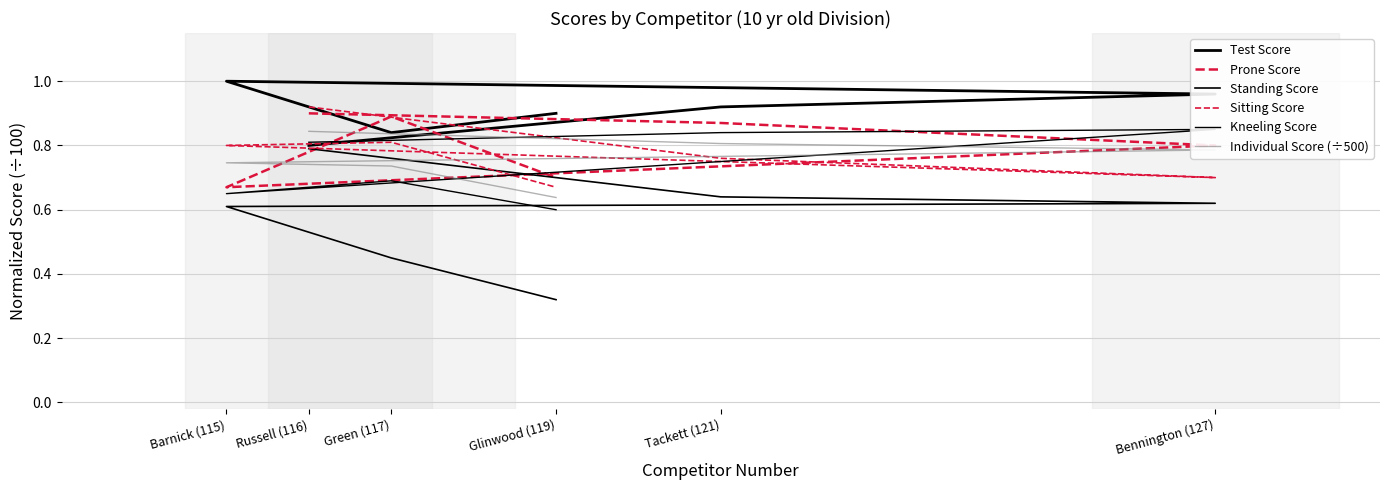

Is this an area chart (filled region under the line)?

No